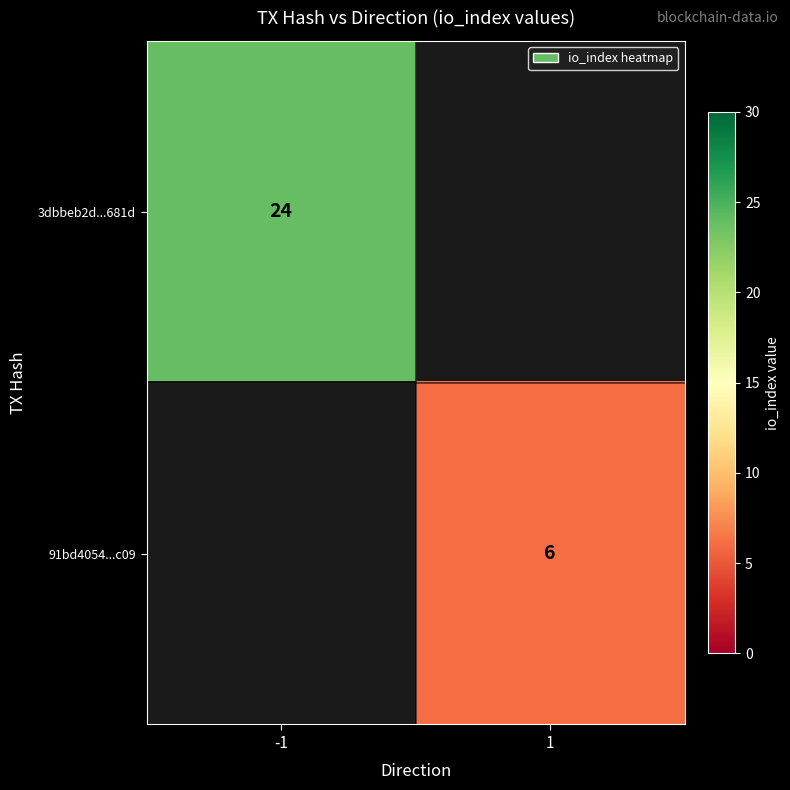

Which category has the lowest value across all series?

1